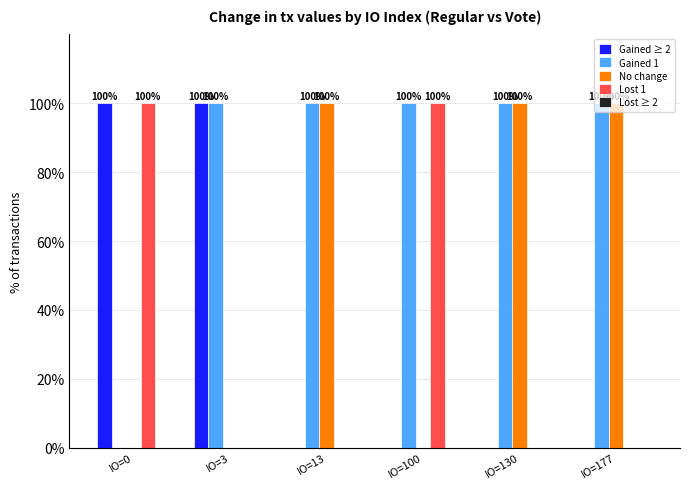

What is the sum of all Gained 1 values?

500